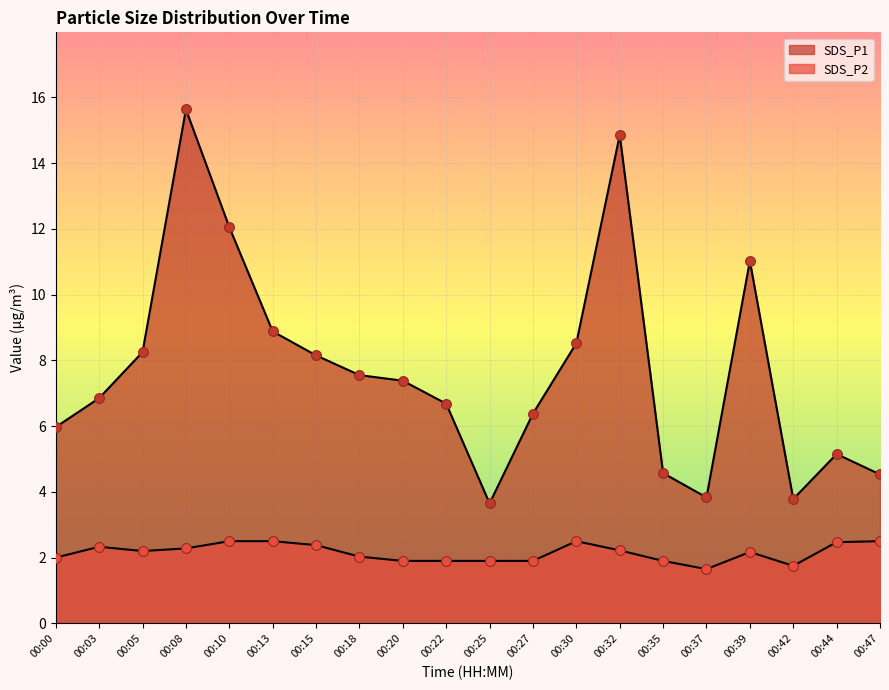

Which series has the largest Y range (max minus min)?

SDS_P1